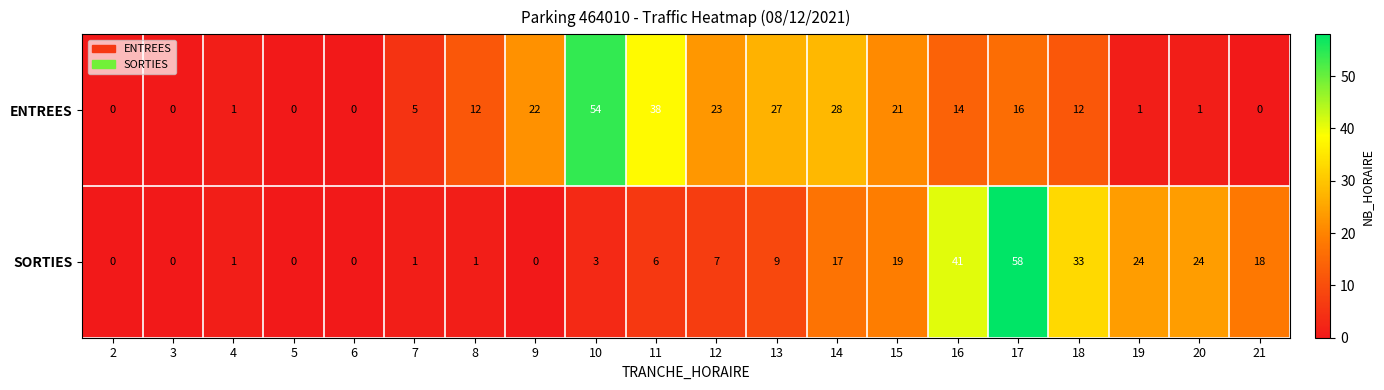

The SORTIES series shows 1 at 4. True or false?

True